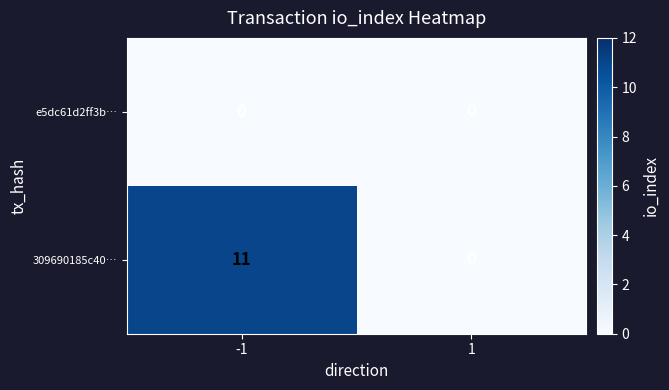

What is the maximum value shown in the chart?

11